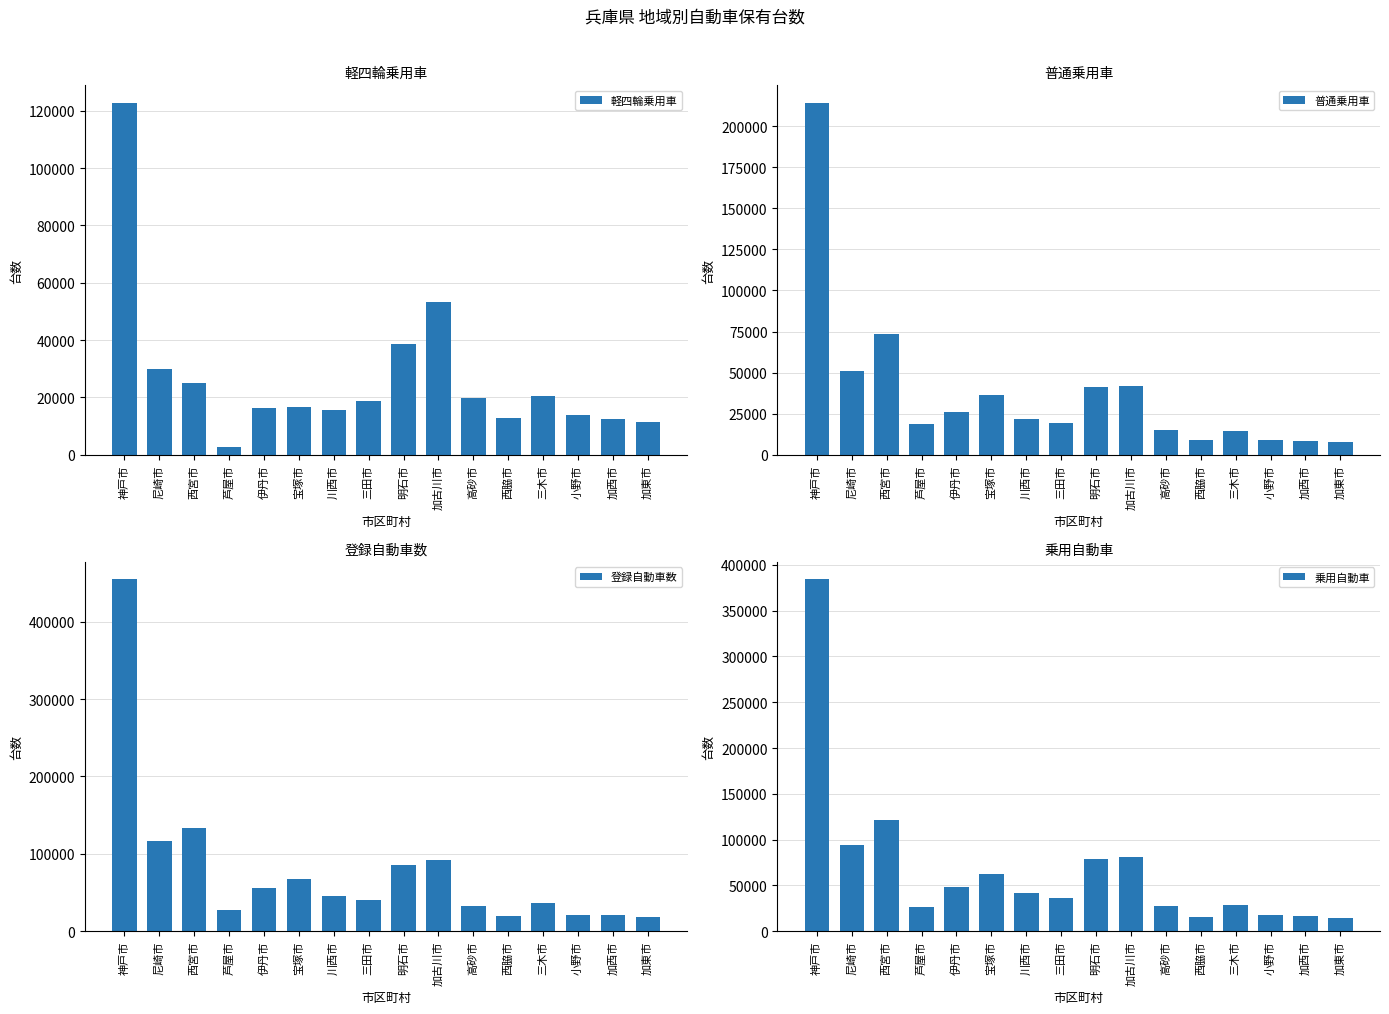

Where does the 登録自動車数 series first go above 45042?

神戸市